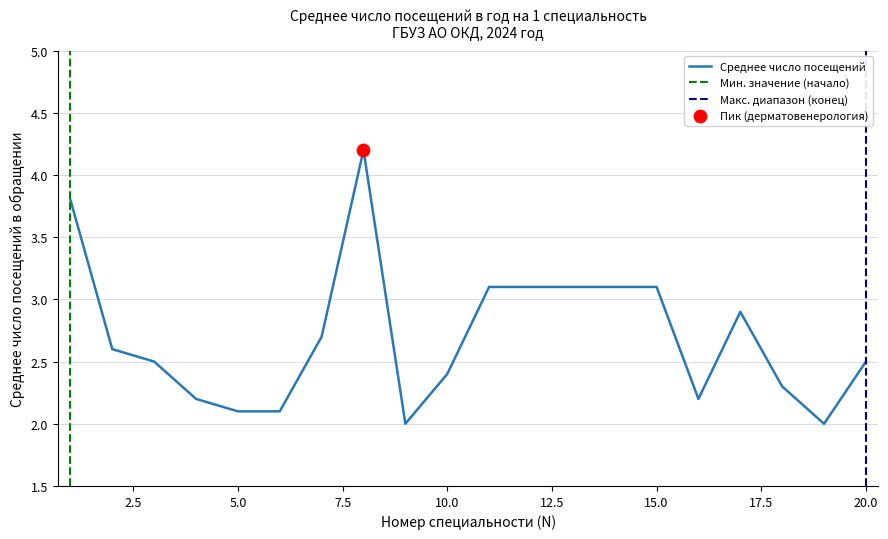

Approximately how many times larger is the value at 18 compared to 8?

0.5